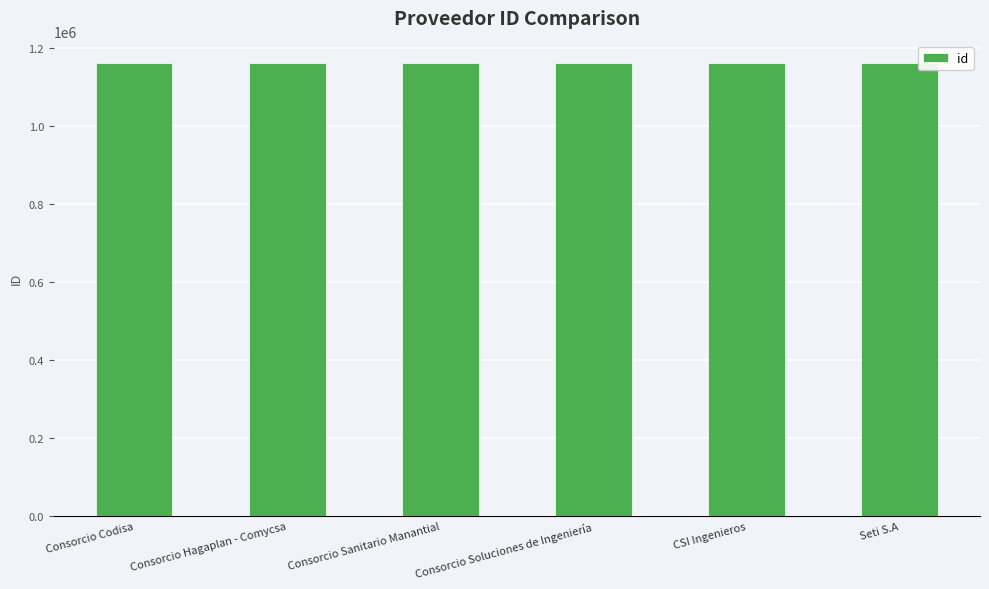

How many series are shown in this chart?

1